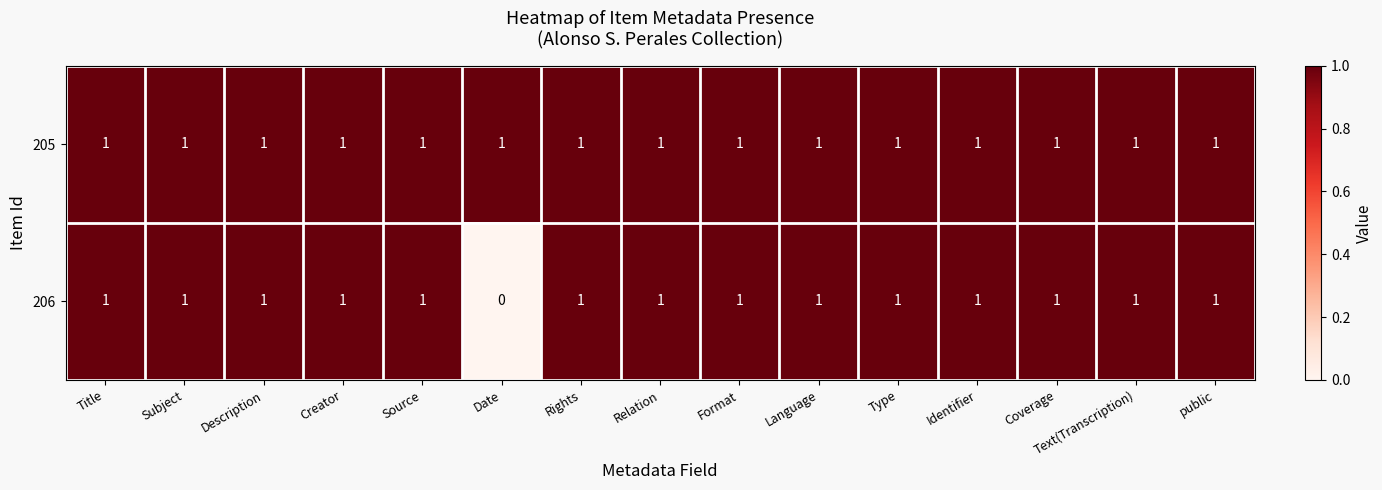

The 206 series shows 0 at Subject. True or false?

False